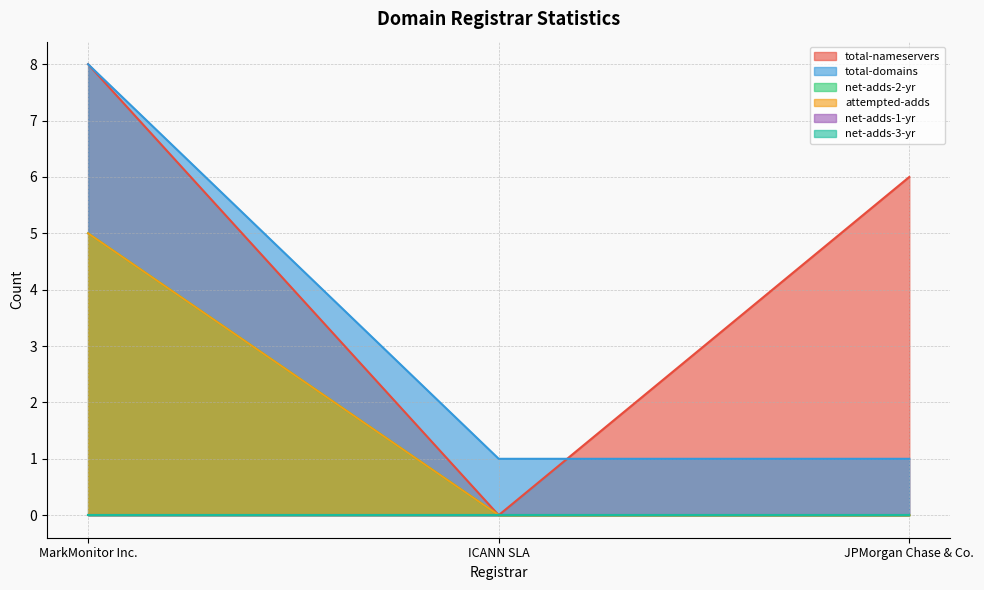

How many data points in total-domains are above 1?

1